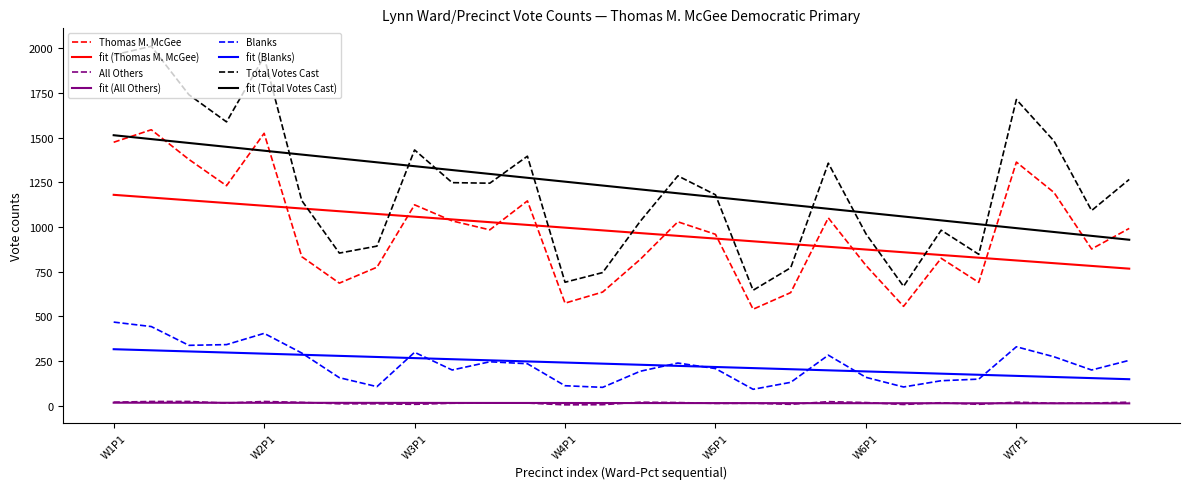

What is the minimum value for Total Votes Cast?

646.0